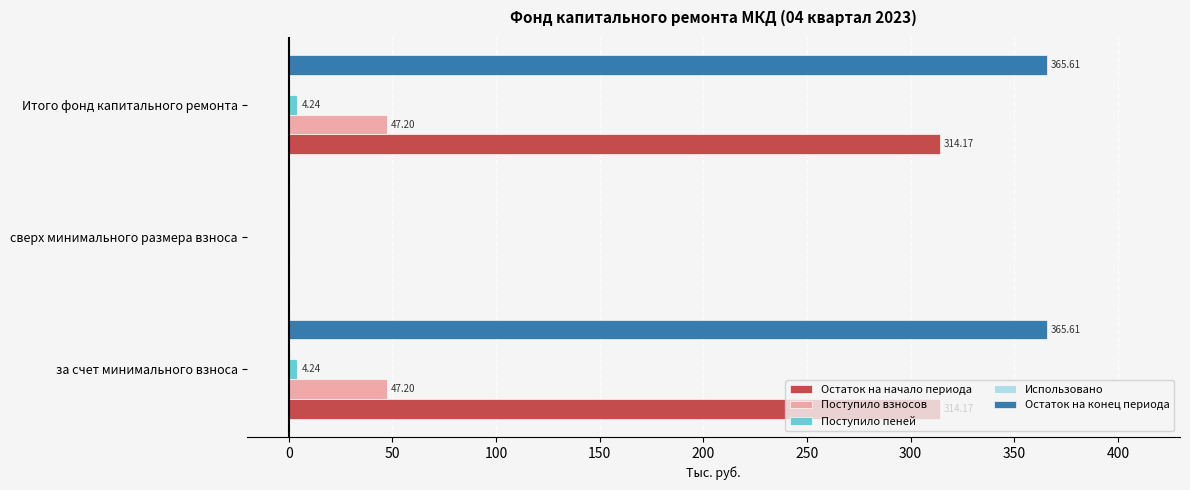

Which series has the largest total across all categories?

Остаток на конец периода